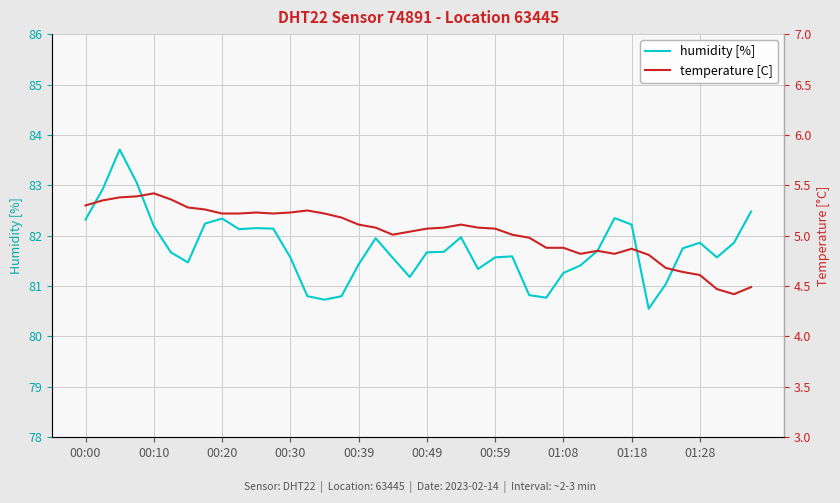

Where does the humidity [%] series first go above 81?

00:00